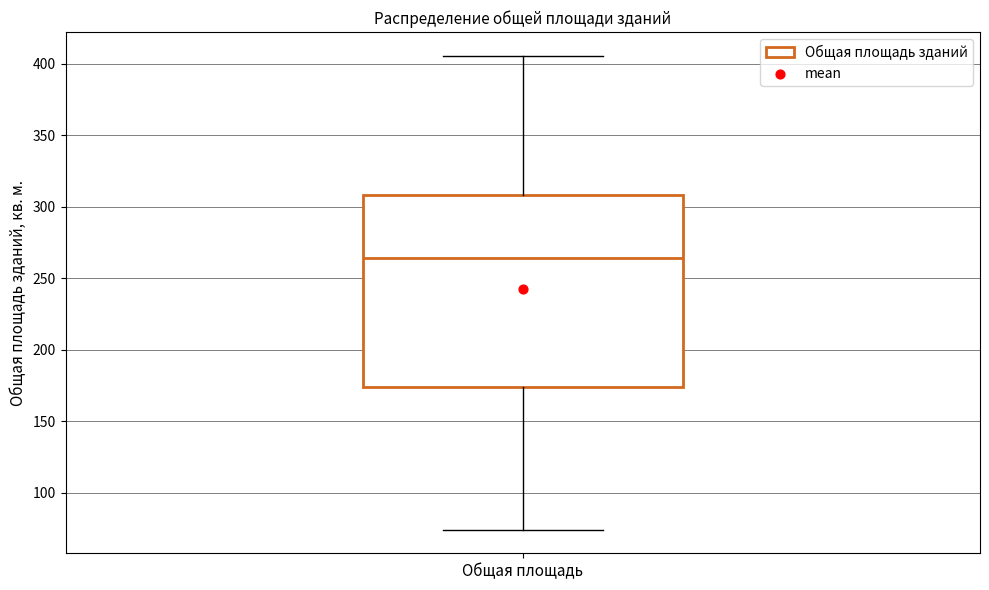

Transcribe this box plot: give where the median line is, the range the box spans, and where the two whiskers end, as read against the y-axis. The values are not printed on the chart, so give them approximately, as read against the axis.

median 265, box 175 to 310, whiskers 75 to 405